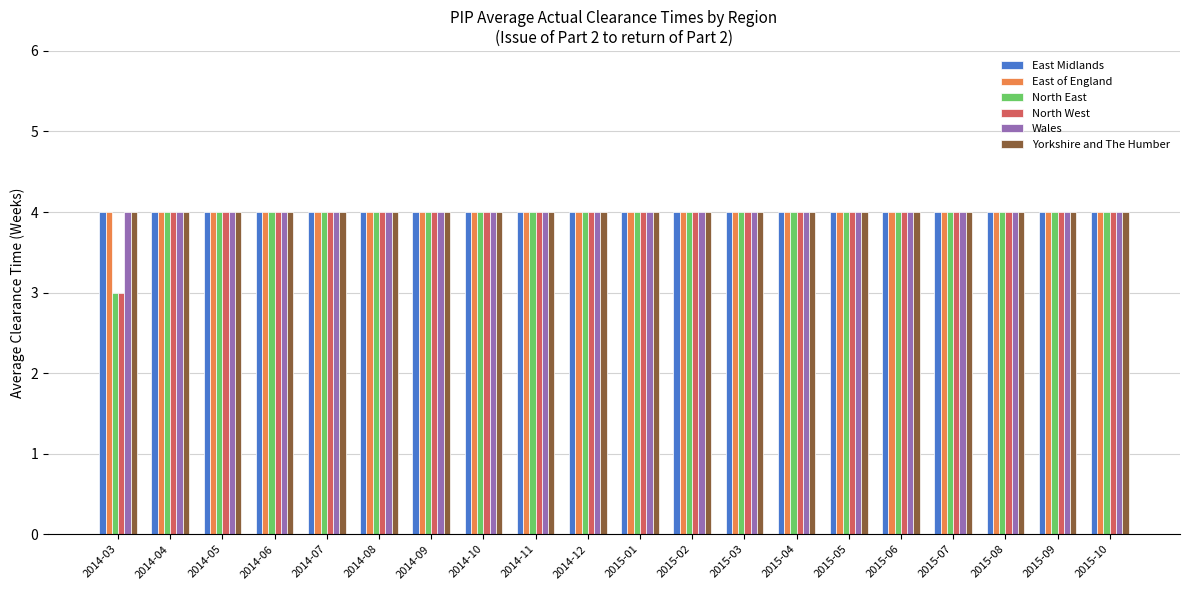

How many groups of bars are there?

20